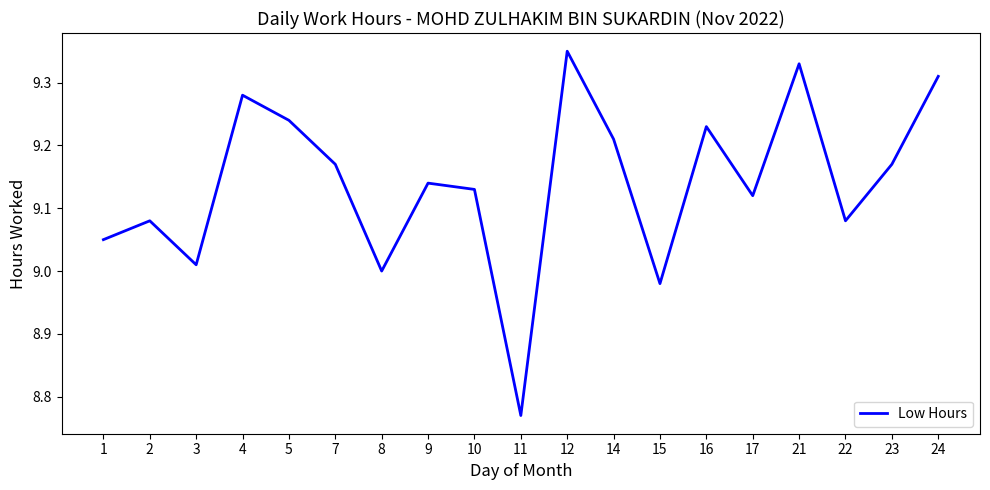

Is it true that the value at 21 is 5.4?

False